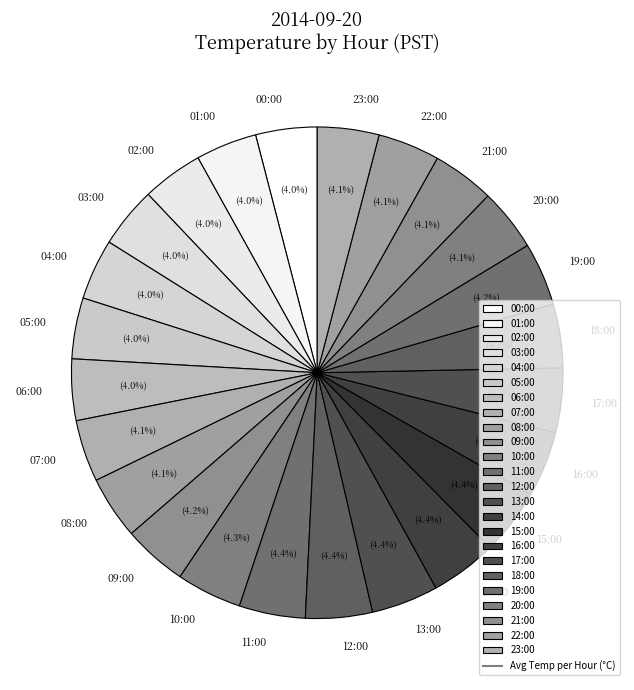

Does any single category account for the majority?

No